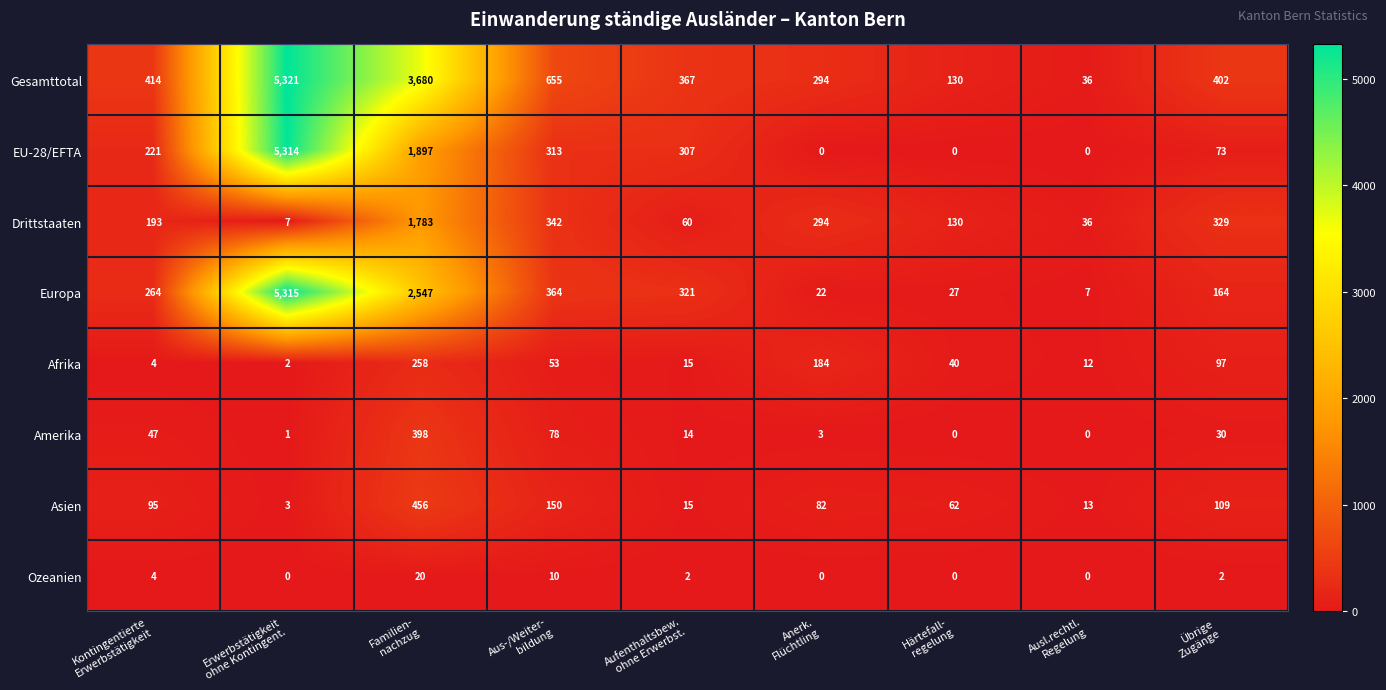

Which series has the largest range (max minus min)?

EU-28/EFTA